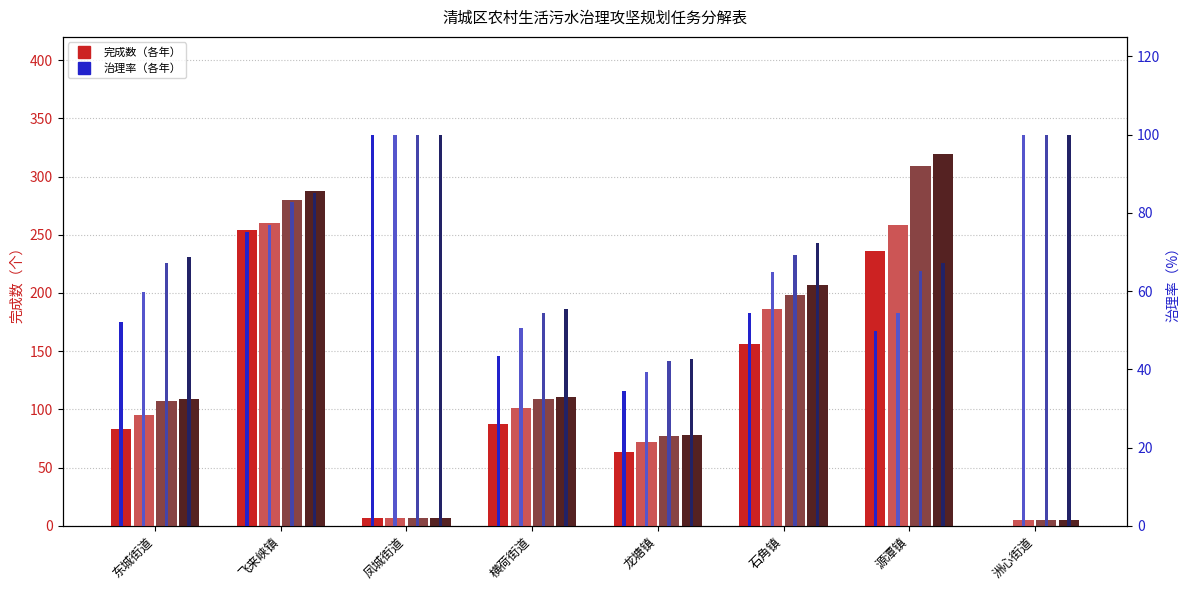

At 龙塘镇, list the series in order from smallest to largest.

2022年完成数, 2023年完成数, 2024年完成数, 2025年完成数